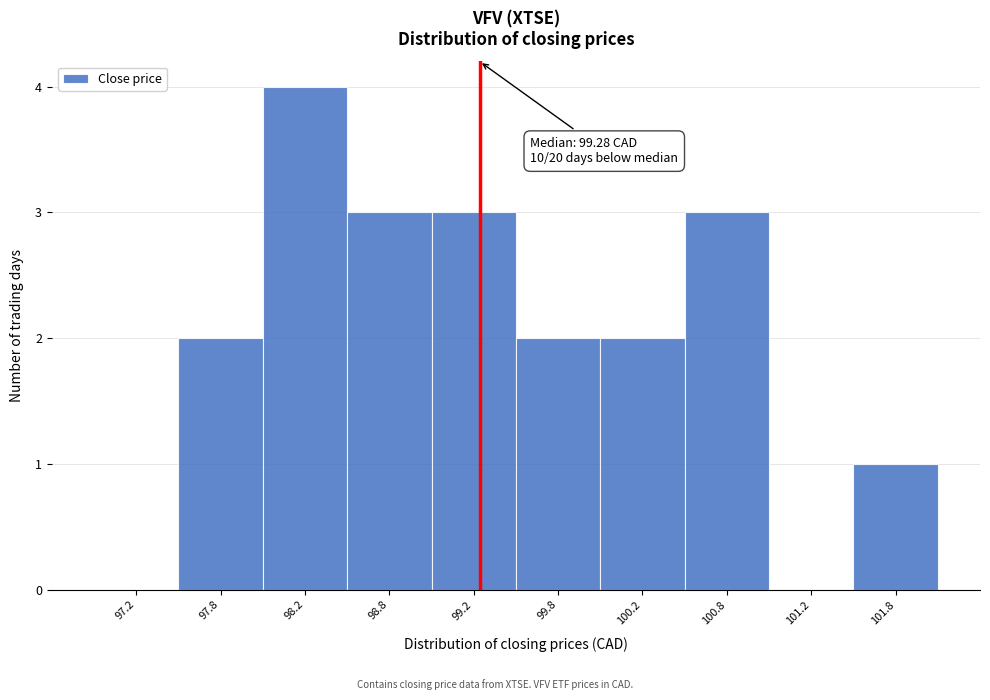

Which range on the x-axis has the tallest bar?

98.0 to 98.5